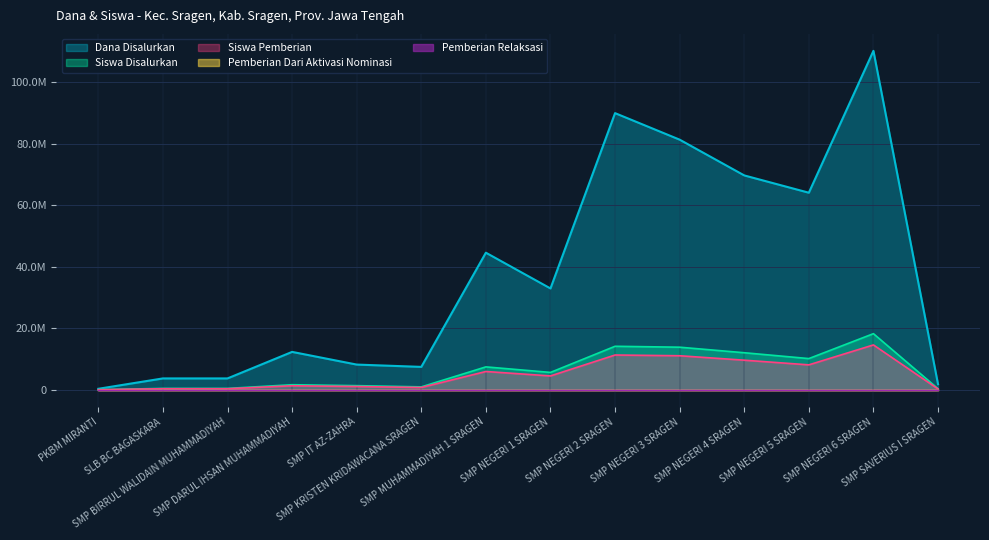

Is it true that Siswa Pemberian equals 320000 at SMP SAVERIUS I SRAGEN?

True